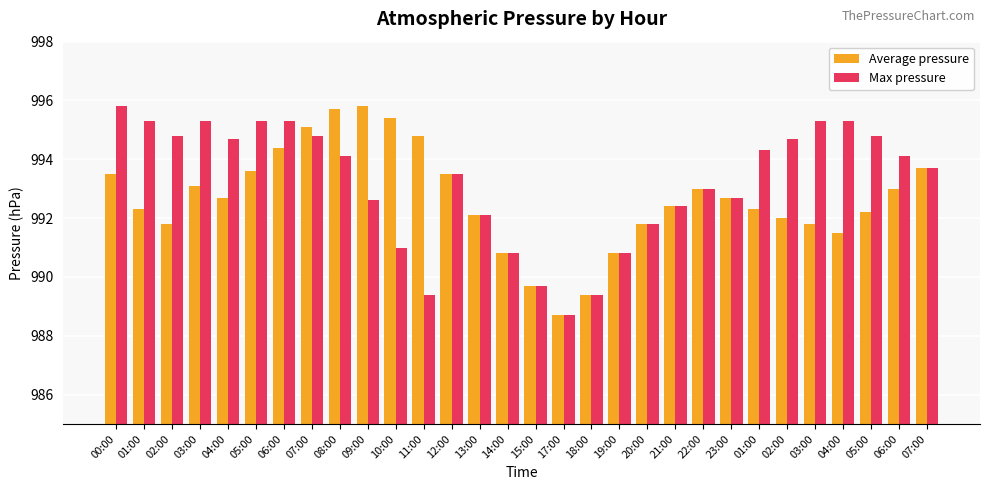

What is the difference between the maximum and minimum values in the Average pressure series?

7.1